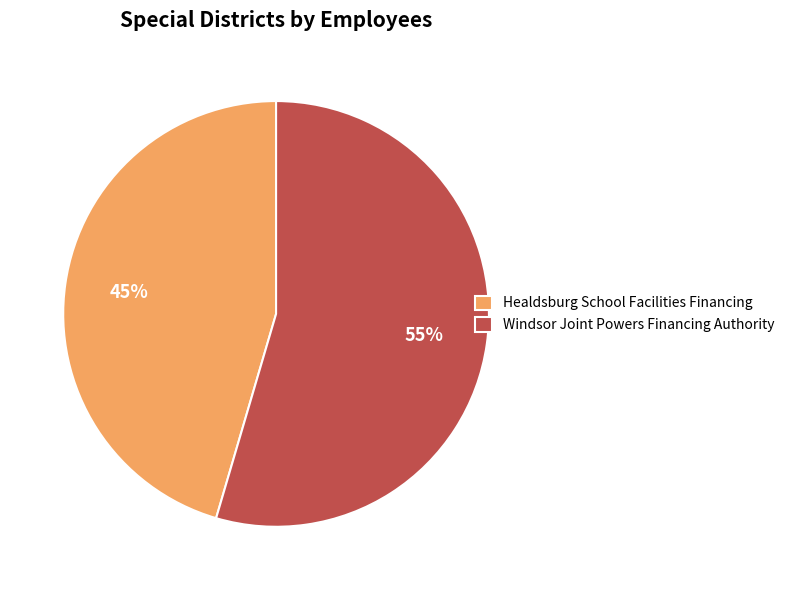

What percentage is the Windsor Joint Powers Financing Authority slice, to the nearest percent?

55%